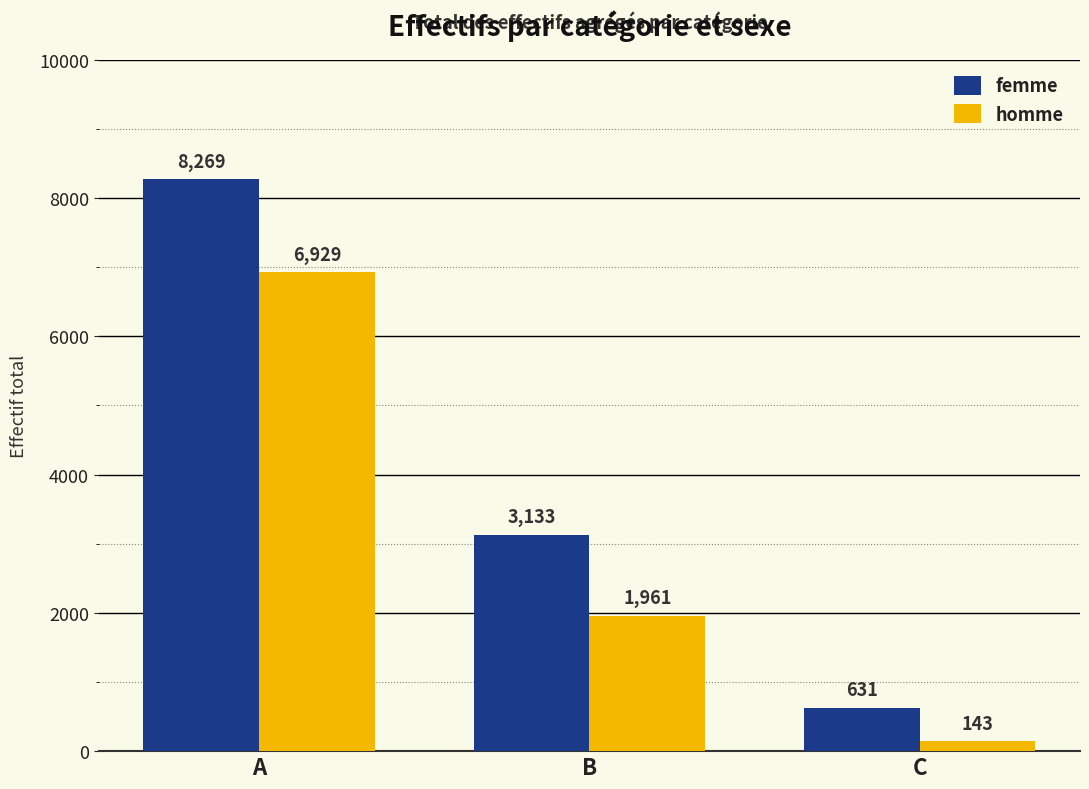

How many categories are shown in the chart?

3